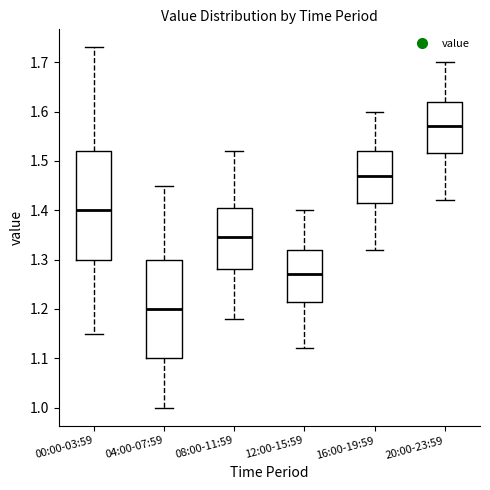

Which box's median line is the highest?

20:00-23:59